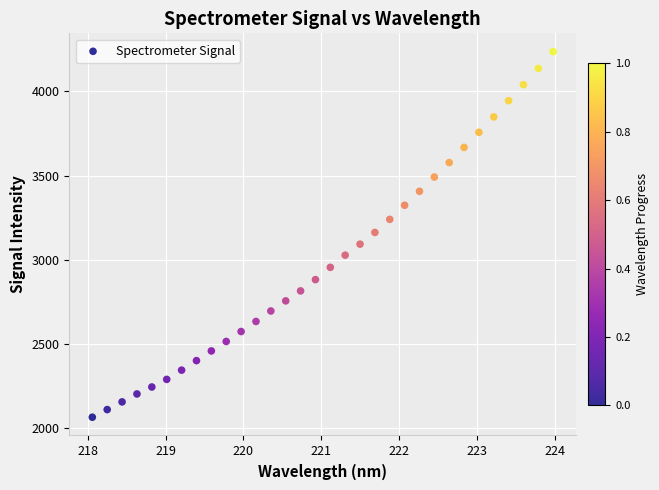

What is the range of X values (max minus min)?

5.9